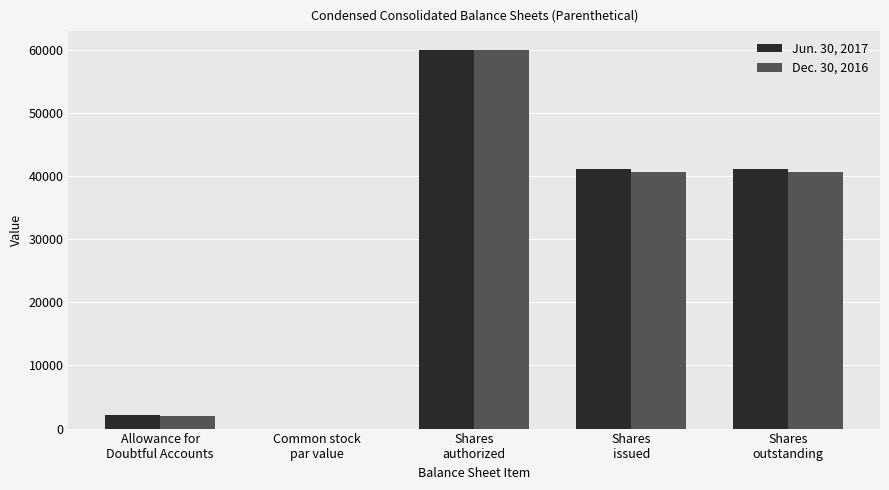

Does the chart contain stacked bars?

No